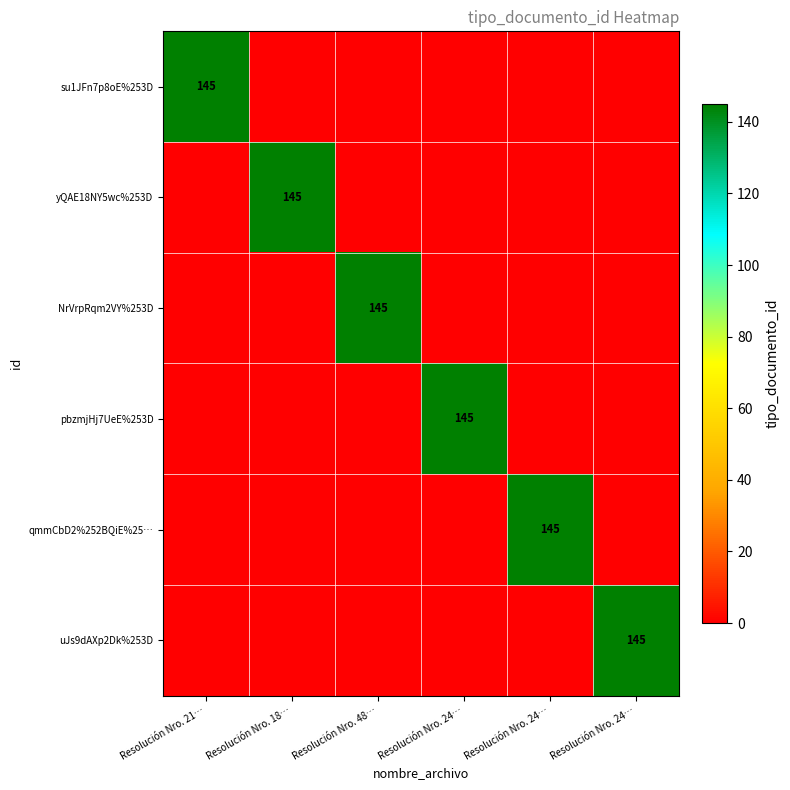

Is it true that qmmCbD2%252BQiE%25… equals -89 at Resolución Nro. 24…?

False